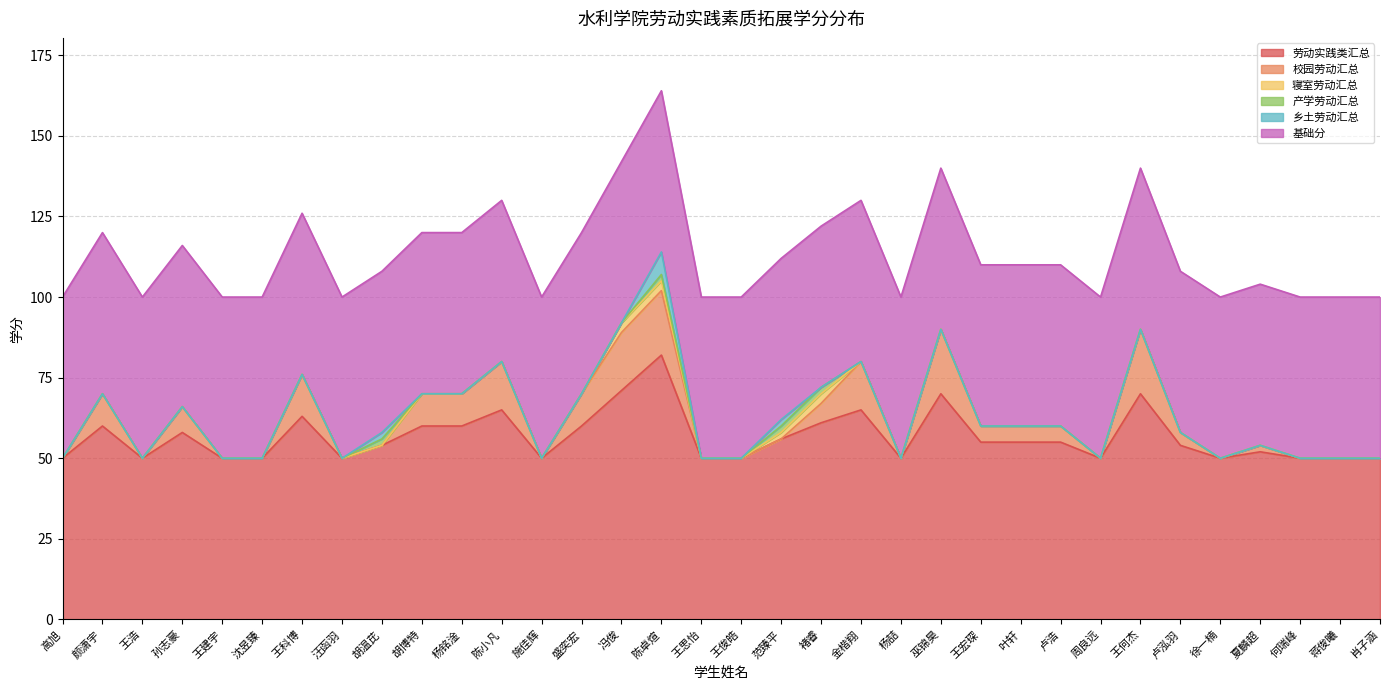

What is the approximate value of 校园劳动汇总 at 陈小凡, to the nearest 5?

15